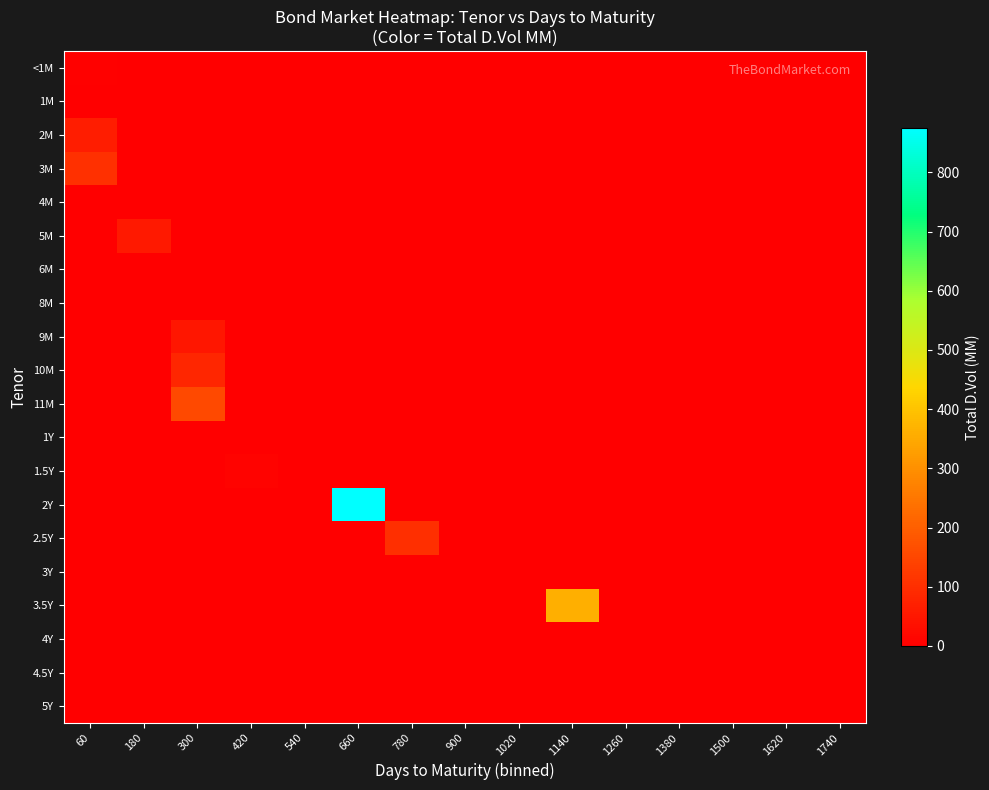

Reading left to right, what are all the values shown in this chart?

<1M: 60=5.1	180=0.0	300=0.0	420=0.0	540=0.0	660=0.0	780=0.0	900=0.0	1020=0.0	1140=0.0	1260=0.0	1380=0.0	1500=0.0	1620=0.0	1740=0.0
1M: 60=0.5	180=0.0	300=0.0	420=0.0	540=0.0	660=0.0	780=0.0	900=0.0	1020=0.0	1140=0.0	1260=0.0	1380=0.0	1500=0.0	1620=0.0	1740=0.0
2M: 60=64.9	180=0.0	300=0.0	420=0.0	540=0.0	660=0.0	780=0.0	900=0.0	1020=0.0	1140=0.0	1260=0.0	1380=0.0	1500=0.0	1620=0.0	1740=0.0
3M: 60=105.0	180=0.0	300=0.0	420=0.0	540=0.0	660=0.0	780=0.0	900=0.0	1020=0.0	1140=0.0	1260=0.0	1380=0.0	1500=0.0	1620=0.0	1740=0.0
4M: 60=0.5	180=0.0	300=0.0	420=0.0	540=0.0	660=0.0	780=0.0	900=0.0	1020=0.0	1140=0.0	1260=0.0	1380=0.0	1500=0.0	1620=0.0	1740=0.0
5M: 60=0.0	180=55.3	300=0.0	420=0.0	540=0.0	660=0.0	780=0.0	900=0.0	1020=0.0	1140=0.0	1260=0.0	1380=0.0	1500=0.0	1620=0.0	1740=0.0
6M: 60=0.0	180=0.5	300=0.0	420=0.0	540=0.0	660=0.0	780=0.0	900=0.0	1020=0.0	1140=0.0	1260=0.0	1380=0.0	1500=0.0	1620=0.0	1740=0.0
8M: 60=0.0	180=0.9	300=0.0	420=0.0	540=0.0	660=0.0	780=0.0	900=0.0	1020=0.0	1140=0.0	1260=0.0	1380=0.0	1500=0.0	1620=0.0	1740=0.0
9M: 60=0.0	180=0.0	300=50.0	420=0.0	540=0.0	660=0.0	780=0.0	900=0.0	1020=0.0	1140=0.0	1260=0.0	1380=0.0	1500=0.0	1620=0.0	1740=0.0
10M: 60=0.0	180=0.0	300=84.2	420=0.0	540=0.0	660=0.0	780=0.0	900=0.0	1020=0.0	1140=0.0	1260=0.0	1380=0.0	1500=0.0	1620=0.0	1740=0.0
11M: 60=0.0	180=0.0	300=155.1	420=0.0	540=0.0	660=0.0	780=0.0	900=0.0	1020=0.0	1140=0.0	1260=0.0	1380=0.0	1500=0.0	1620=0.0	1740=0.0
1Y: 60=0.0	180=0.0	300=0.5	420=0.0	540=0.0	660=0.0	780=0.0	900=0.0	1020=0.0	1140=0.0	1260=0.0	1380=0.0	1500=0.0	1620=0.0	1740=0.0
1.5Y: 60=0.0	180=0.0	300=0.0	420=9.8	540=0.0	660=0.0	780=0.0	900=0.0	1020=0.0	1140=0.0	1260=0.0	1380=0.0	1500=0.0	1620=0.0	1740=0.0
2Y: 60=0.0	180=0.0	300=0.0	420=0.0	540=0.0	660=874.1	780=0.0	900=0.0	1020=0.0	1140=0.0	1260=0.0	1380=0.0	1500=0.0	1620=0.0	1740=0.0
2.5Y: 60=0.0	180=0.0	300=0.0	420=0.0	540=0.0	660=0.0	780=102.0	900=0.0	1020=0.0	1140=0.0	1260=0.0	1380=0.0	1500=0.0	1620=0.0	1740=0.0
3Y: 60=0.0	180=0.0	300=0.0	420=0.0	540=0.0	660=0.0	780=0.0	900=0.0	1020=0.5	1140=0.0	1260=0.0	1380=0.0	1500=0.0	1620=0.0	1740=0.0
3.5Y: 60=0.0	180=0.0	300=0.0	420=0.0	540=0.0	660=0.0	780=0.0	900=0.0	1020=0.0	1140=359.0	1260=0.0	1380=0.0	1500=0.0	1620=0.0	1740=0.0
4Y: 60=0.0	180=0.0	300=0.0	420=0.0	540=0.0	660=0.0	780=0.0	900=0.0	1020=0.0	1140=0.0	1260=0.5	1380=0.0	1500=0.0	1620=0.0	1740=0.0
4.5Y: 60=0.0	180=0.0	300=0.0	420=0.0	540=0.0	660=0.0	780=0.0	900=0.0	1020=0.0	1140=0.0	1260=0.0	1380=0.0	1500=2.0	1620=0.0	1740=0.0
5Y: 60=0.0	180=0.0	300=0.0	420=0.0	540=0.0	660=0.0	780=0.0	900=0.0	1020=0.0	1140=0.0	1260=0.0	1380=0.0	1500=0.0	1620=0.0	1740=2.1